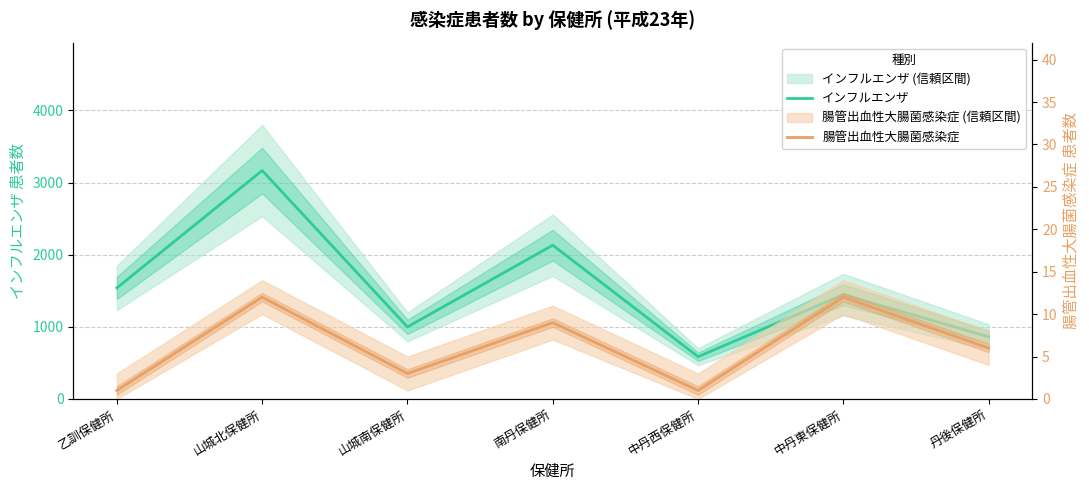

What is the label of the 4th point from the right?

南丹保健所